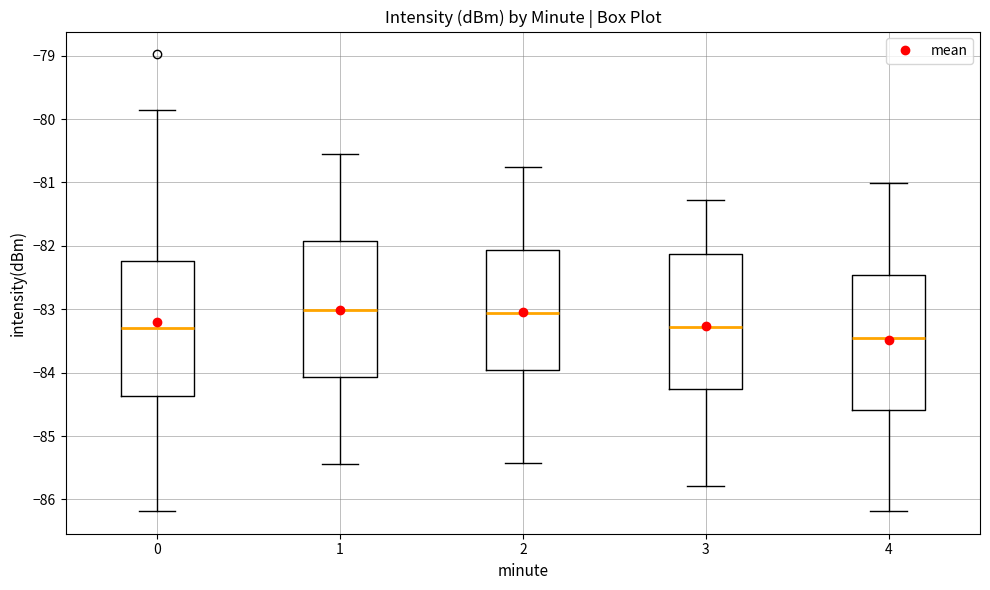

Where is the upper edge of the box at x = 0 on the y-axis? The values are not printed on the chart, so give them approximately, as read against the axis.

-82.2